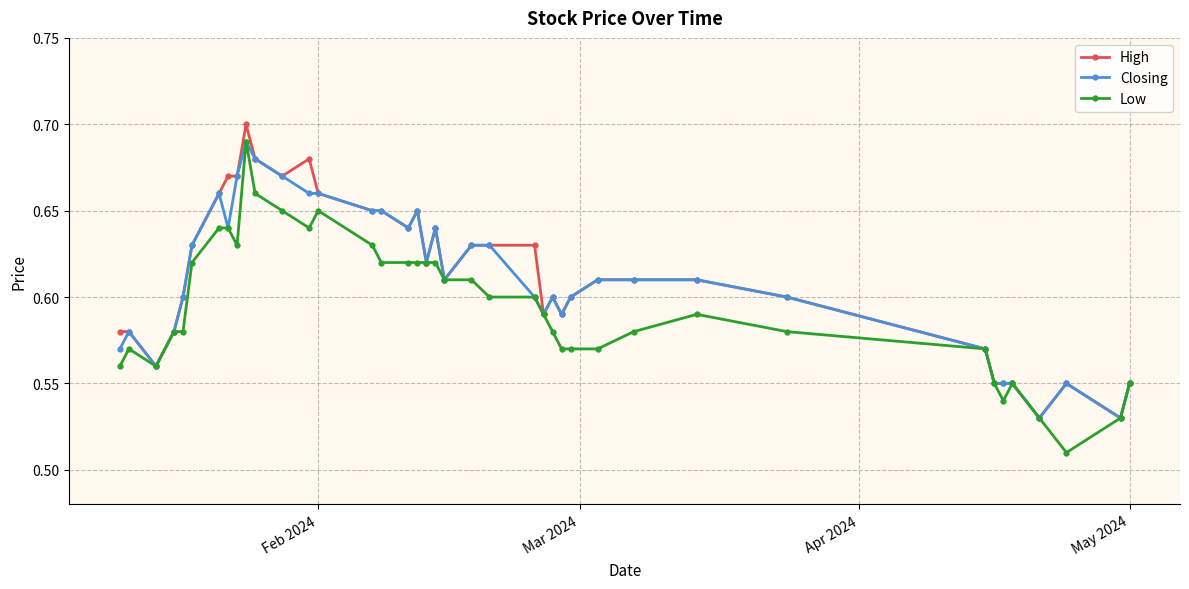

True or false: High has more than 0 points higher than both neighbors.

True